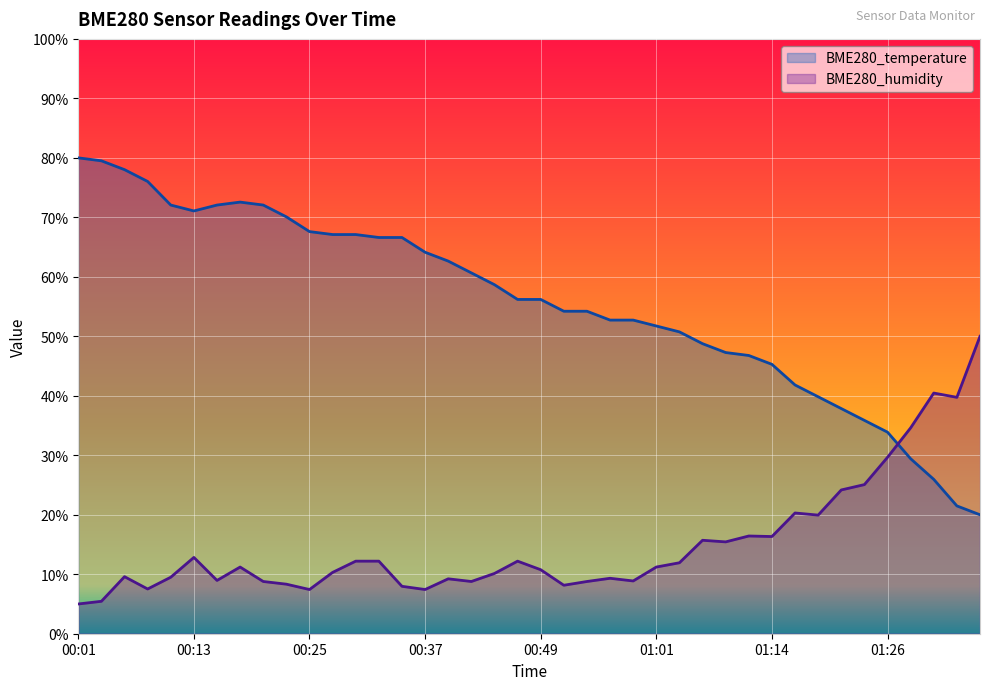

Reading left to right, list all the values displayed in this chart.

BME280_temperature: 80.0	79.5	78.0	76.0	72.1	71.1	72.1	72.6	72.1	70.1	67.6	67.1	67.1	66.6	66.6	64.1	62.6	60.7	58.7	56.2	56.2	54.2	54.2	52.7	52.7	51.7	50.7	48.8	47.3	46.8	45.3	41.8	39.8	37.9	35.9	33.9	29.4	26.0	21.5	20.0
BME280_humidity: 5.0	5.4	9.6	7.5	9.5	12.8	9.0	11.2	8.8	8.3	7.4	10.3	12.2	12.2	8.0	7.4	9.2	8.8	10.1	12.2	10.8	8.1	8.8	9.3	8.9	11.2	11.9	15.7	15.4	16.4	16.3	20.3	19.9	24.2	25.1	29.7	34.6	40.5	39.7	50.0